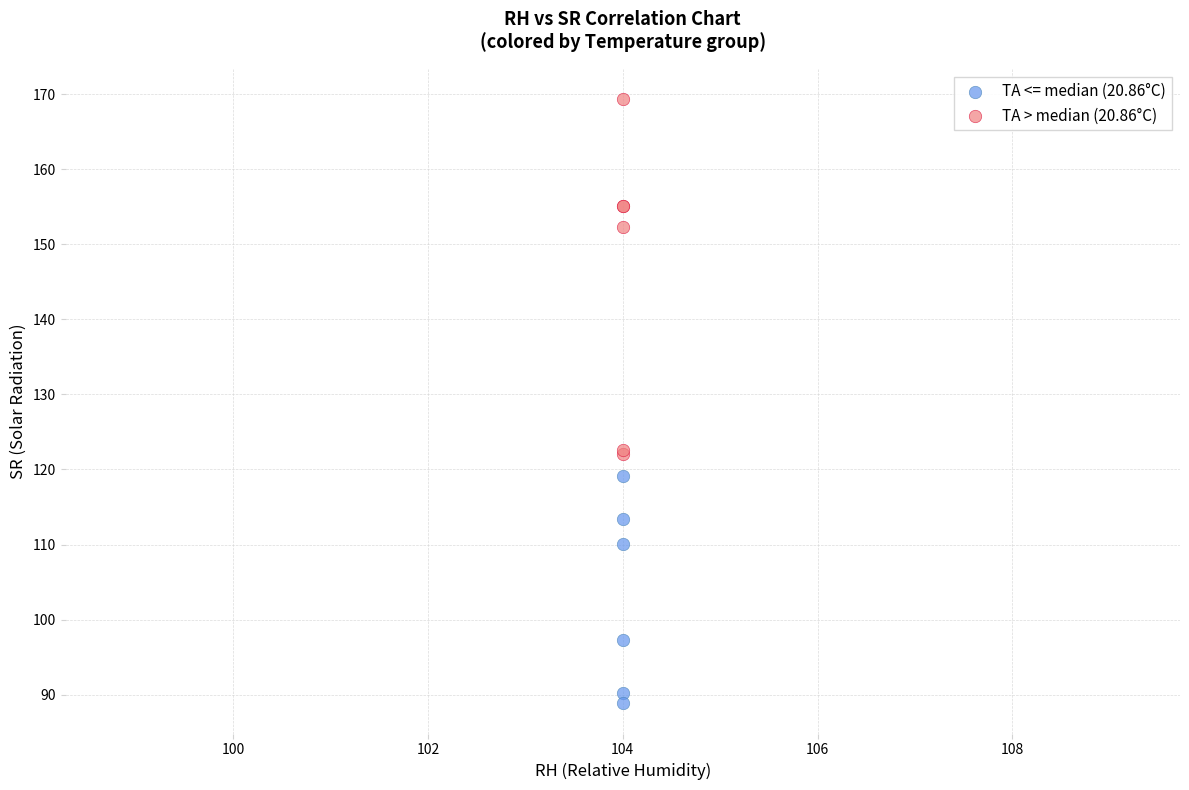

What are all the series names shown in the legend?

TA <= median (20.86°C), TA > median (20.86°C)